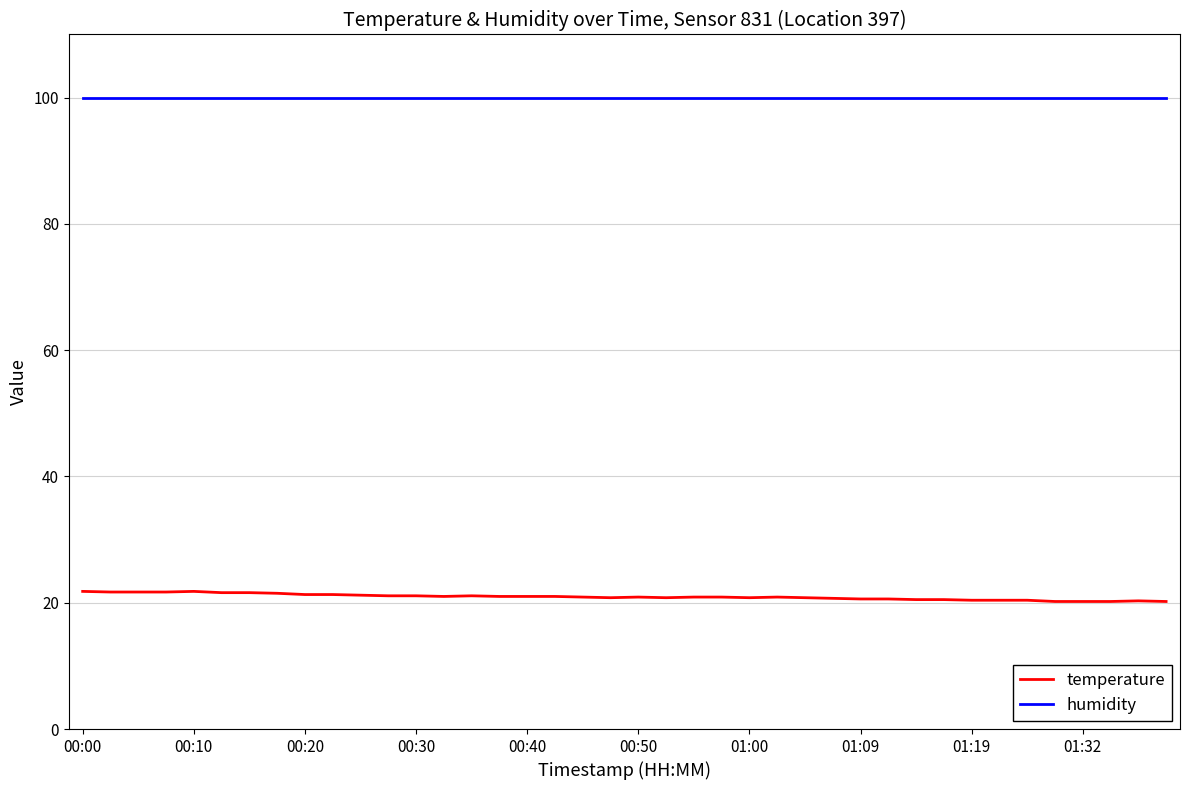

Which series has the largest total across all categories?

humidity